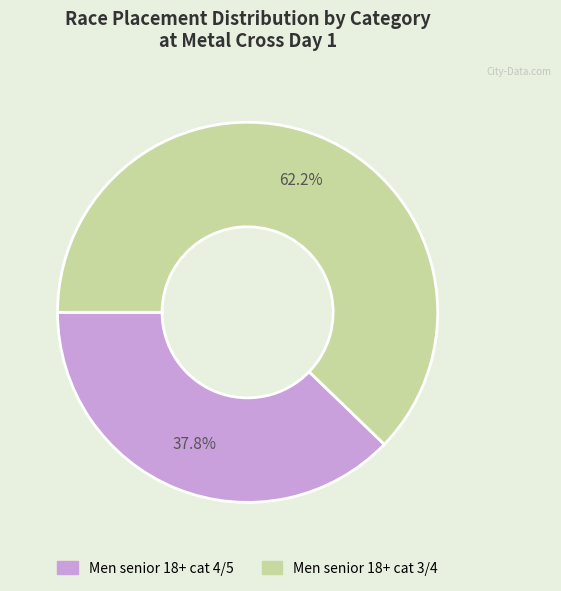

How much of the chart is everything except Men senior 18+ cat 3/4?

37.8%